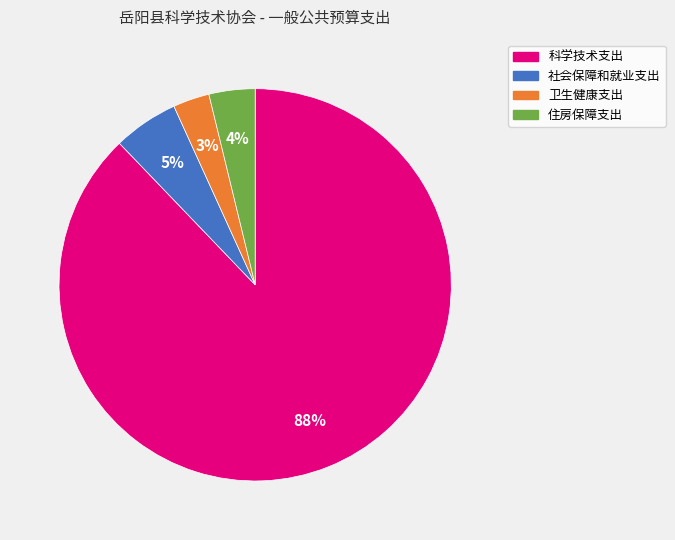

Does any single category account for the majority?

Yes